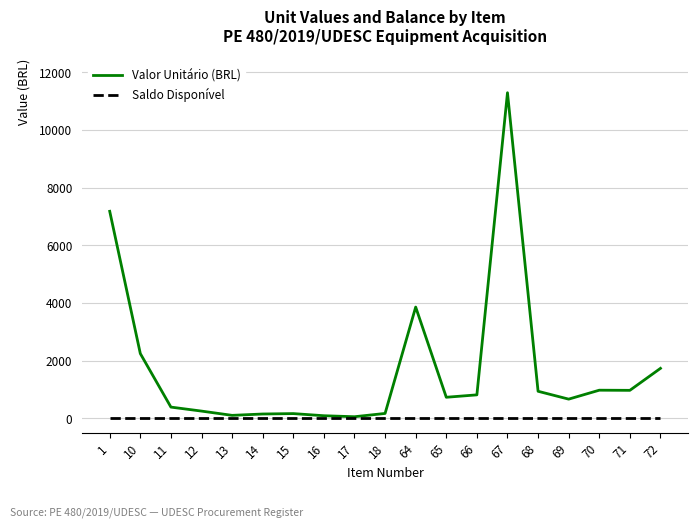

Rank the series by their maximum value, from highest to lowest.

Valor Unitário (BRL), Saldo Disponível